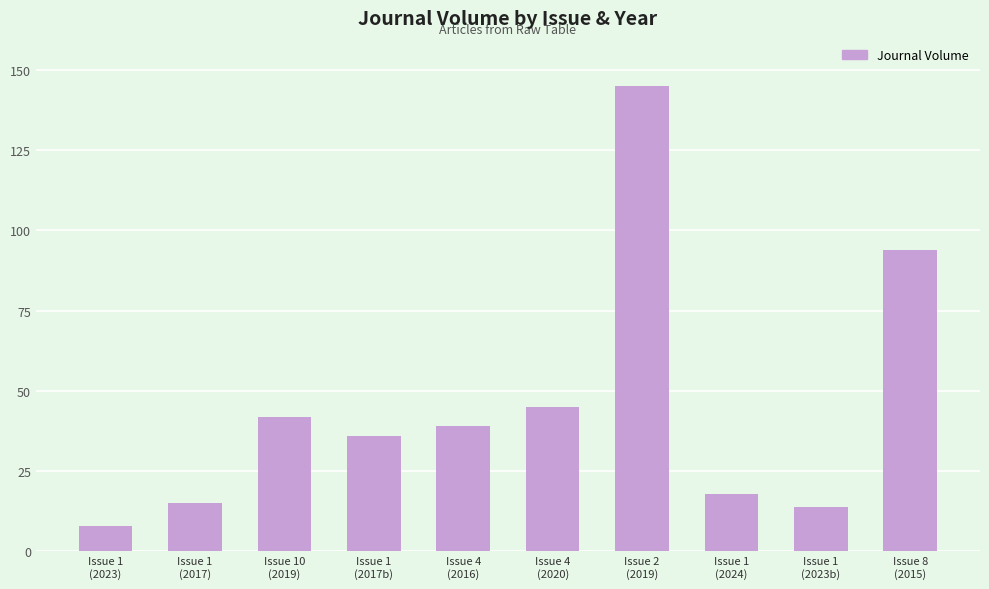

What is the difference between the values at Issue 1
(2017) and Issue 4
(2016)?

24